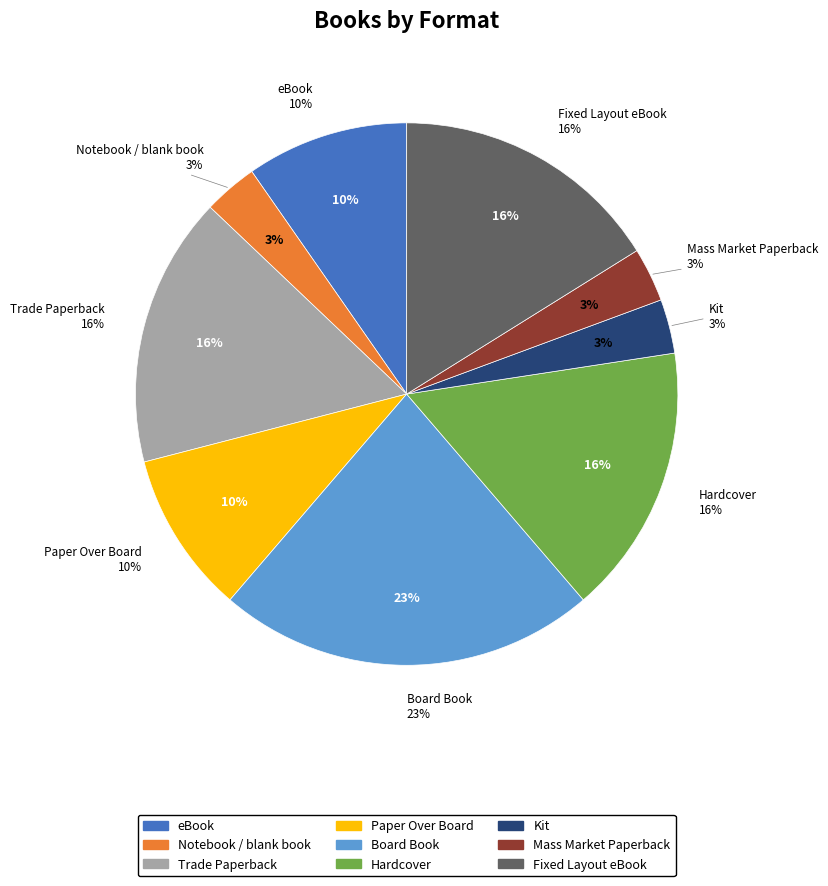

To the nearest percent, what portion does eBook represent?

10%